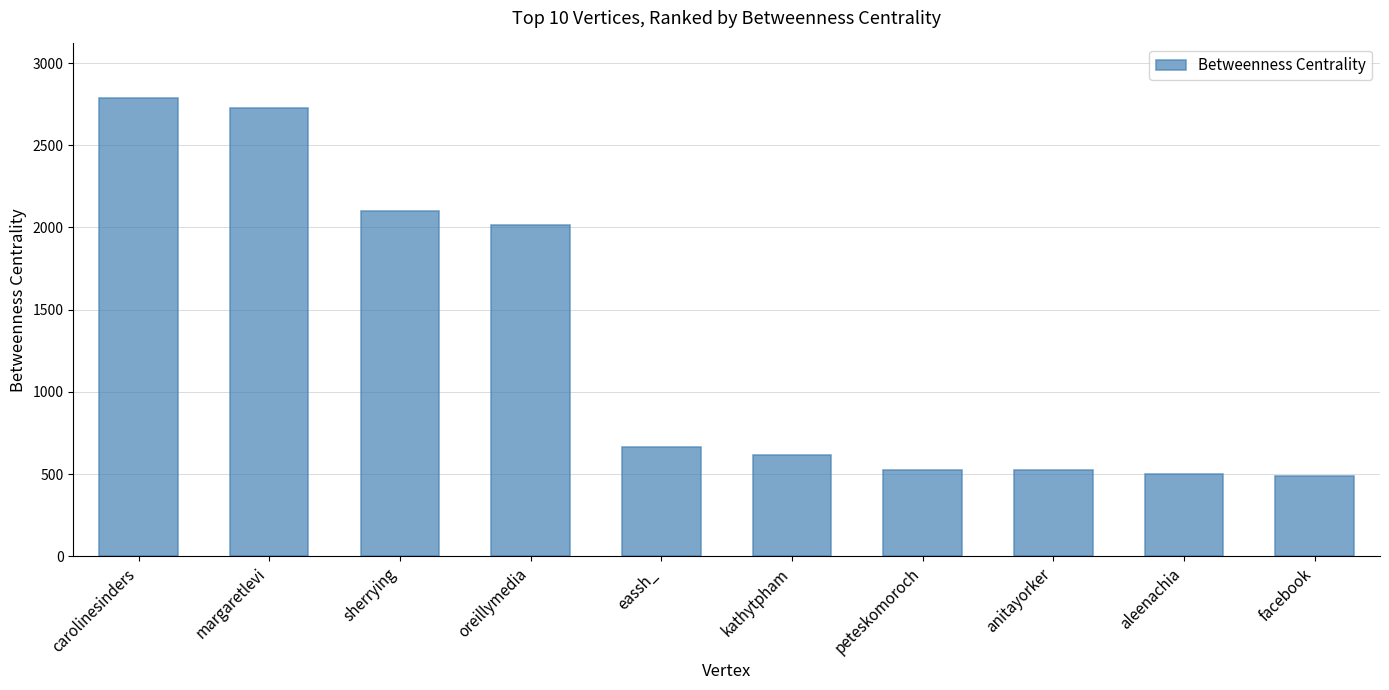

What is the label of the 9th bar from the left?

aleenachia